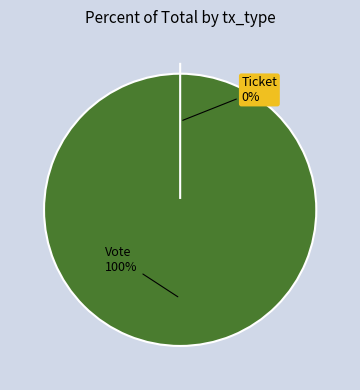

What is the largest slice in the pie chart?

Vote